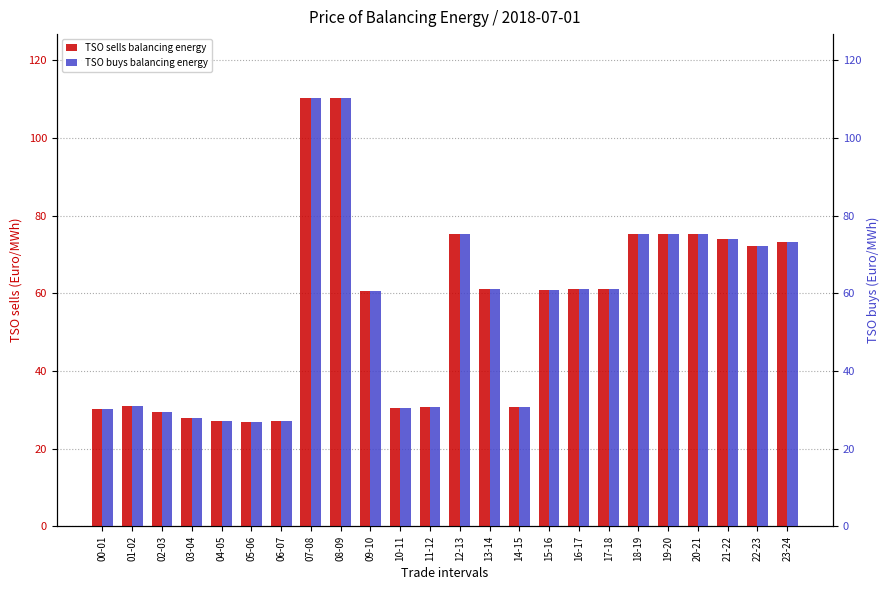

Reading left to right, transcribe all the data shown in this chart.

TSO sells balancing energy: 00-01=30.3	01-02=30.9	02-03=29.3	03-04=27.9	04-05=27.2	05-06=26.9	06-07=27.2	07-08=110.2	08-09=110.2	09-10=60.6	10-11=30.4	11-12=30.8	12-13=75.2	13-14=61.2	14-15=30.6	15-16=60.8	16-17=61.2	17-18=61.1	18-19=75.2	19-20=75.2	20-21=75.2	21-22=74.1	22-23=72.2	23-24=73.2
TSO buys balancing energy: 00-01=30.3	01-02=30.9	02-03=29.3	03-04=27.9	04-05=27.2	05-06=26.9	06-07=27.2	07-08=110.2	08-09=110.2	09-10=60.6	10-11=30.4	11-12=30.8	12-13=75.2	13-14=61.2	14-15=30.6	15-16=60.8	16-17=61.2	17-18=61.1	18-19=75.2	19-20=75.2	20-21=75.2	21-22=74.1	22-23=72.2	23-24=73.2